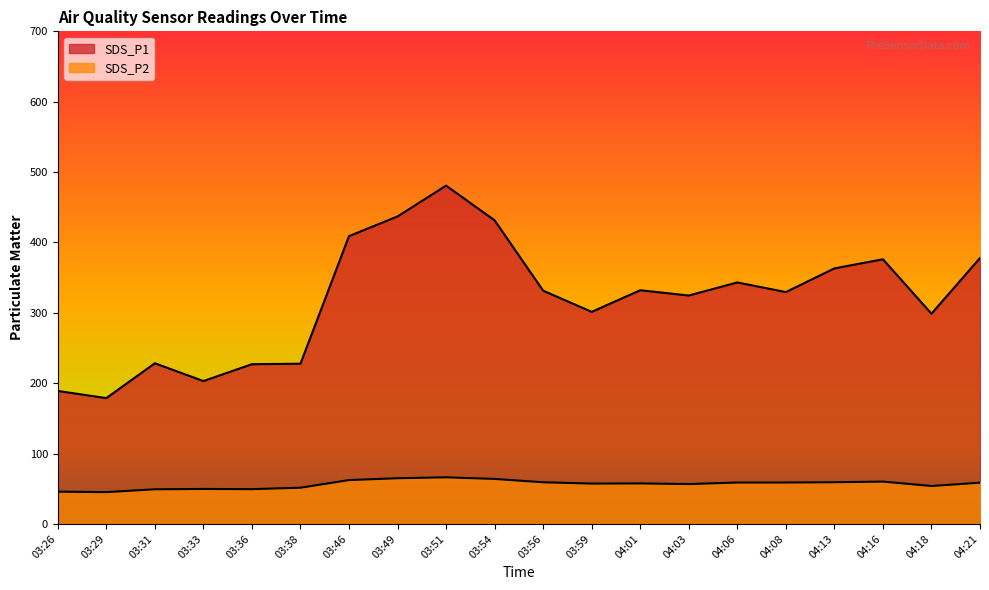

The value of SDS_P1 at 03:36 is 227.0. True or false?

True